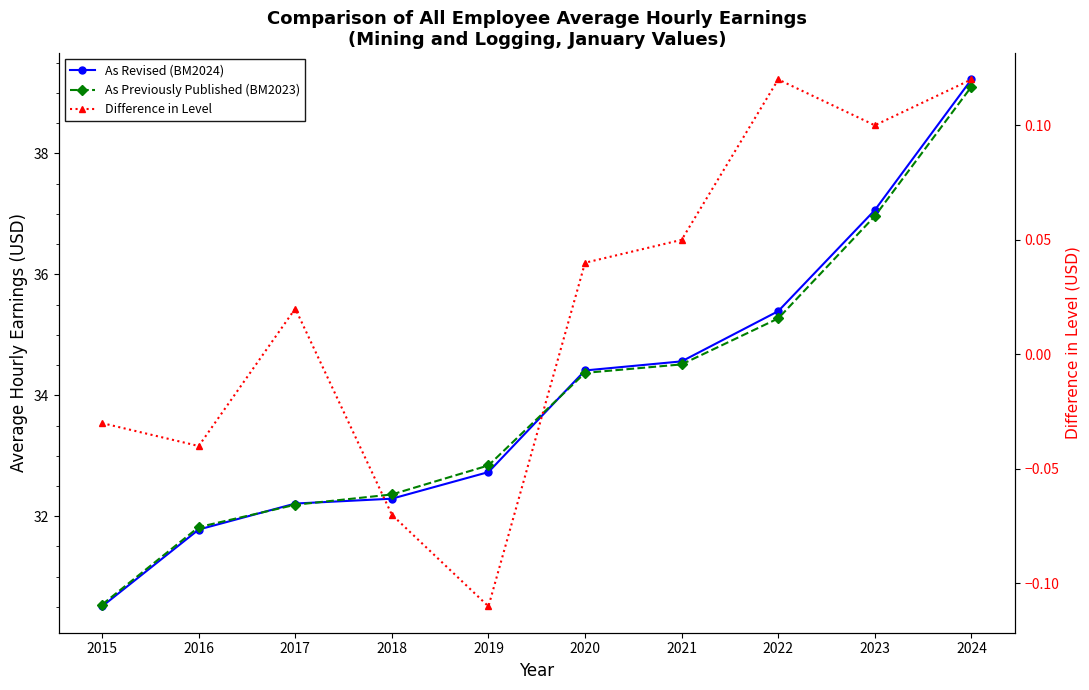

At which category does the chart reach its peak across all series?

2024